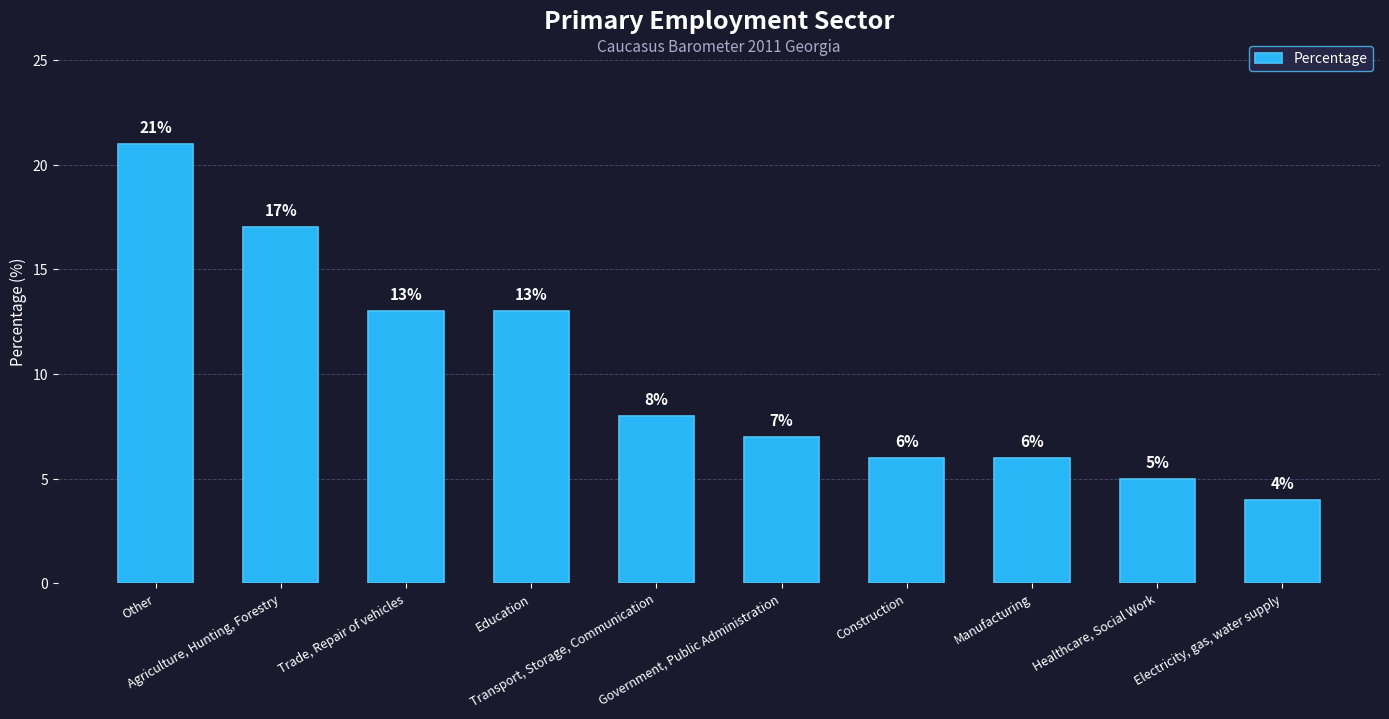

What is the label of the 2nd bar from the right?

Healthcare, Social Work